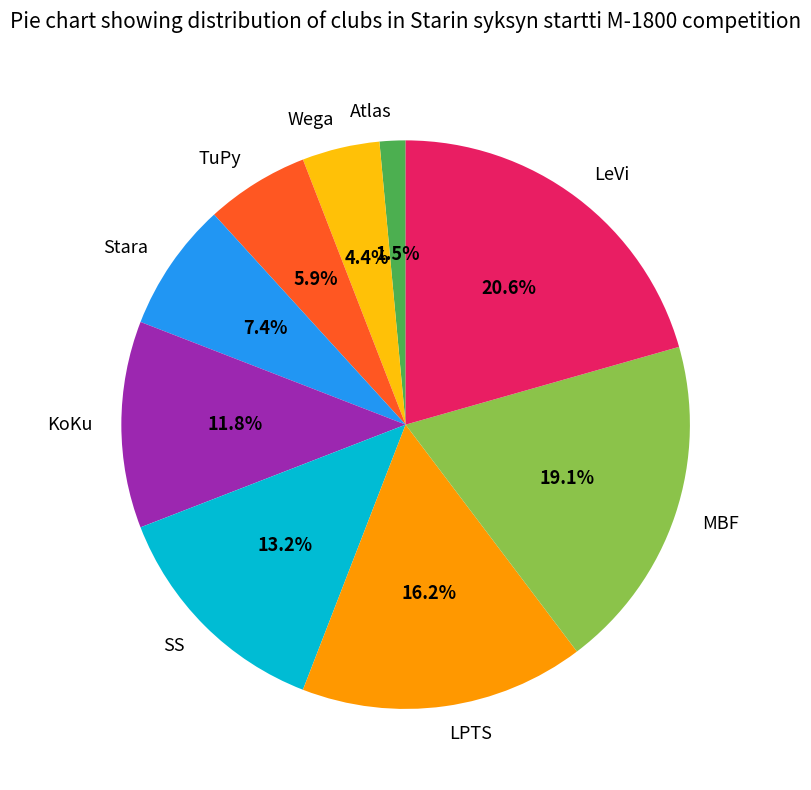

To the nearest percent, what is the difference between the LeVi and SS slice percentages?

7%